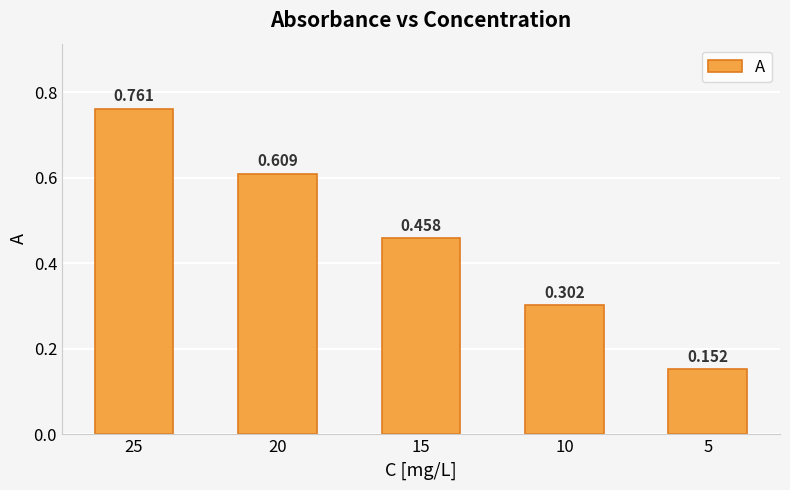

Reading left to right, what are all the values shown in this chart?

25=0.8	20=0.6	15=0.5	10=0.3	5=0.2